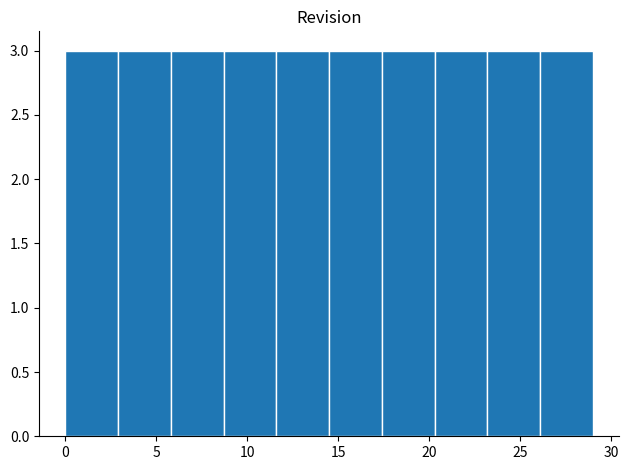

What is the height of the bar covering 2.9 to 5.8 on the x-axis? Neither the bar edges nor the heights are printed on the chart, so give them approximately, as read against the axes.

3